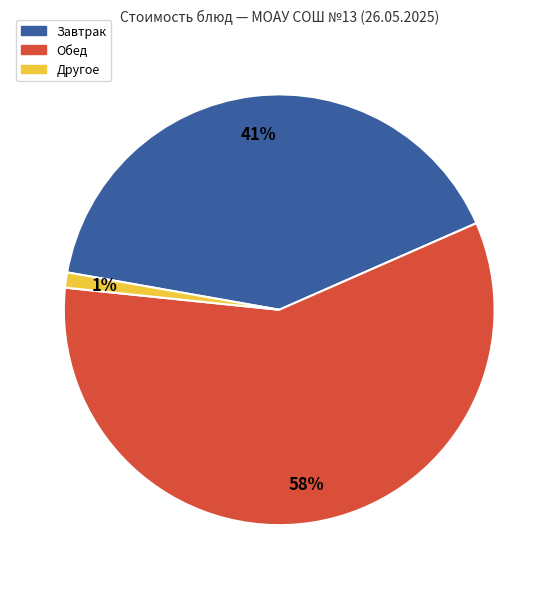

Is there any slice that represents more than half of the pie?

Yes